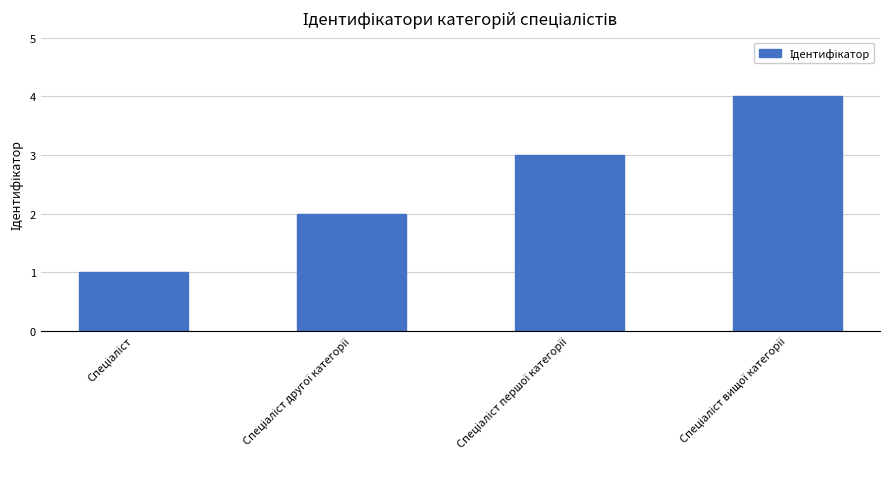

What is the greatest value displayed?

4